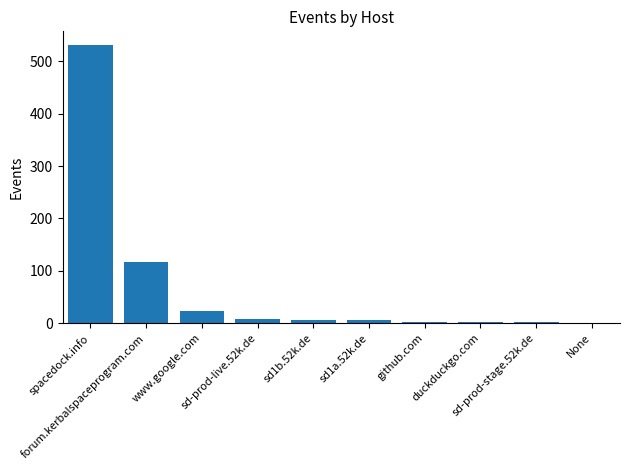

At which label is the value closest to 266?

forum.kerbalspaceprogram.com